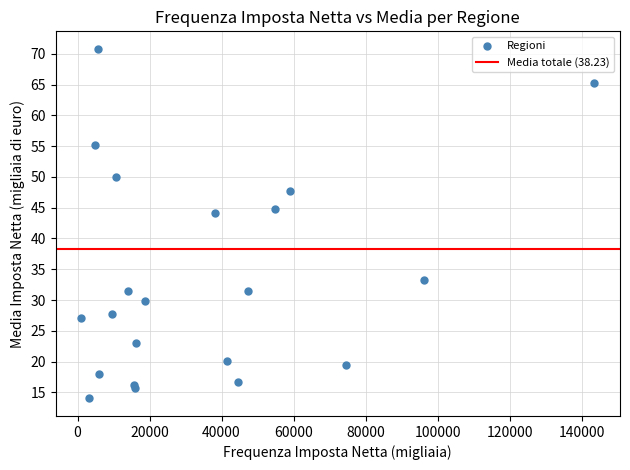

What Y value in the scatter plot is closest to 42?

44.2